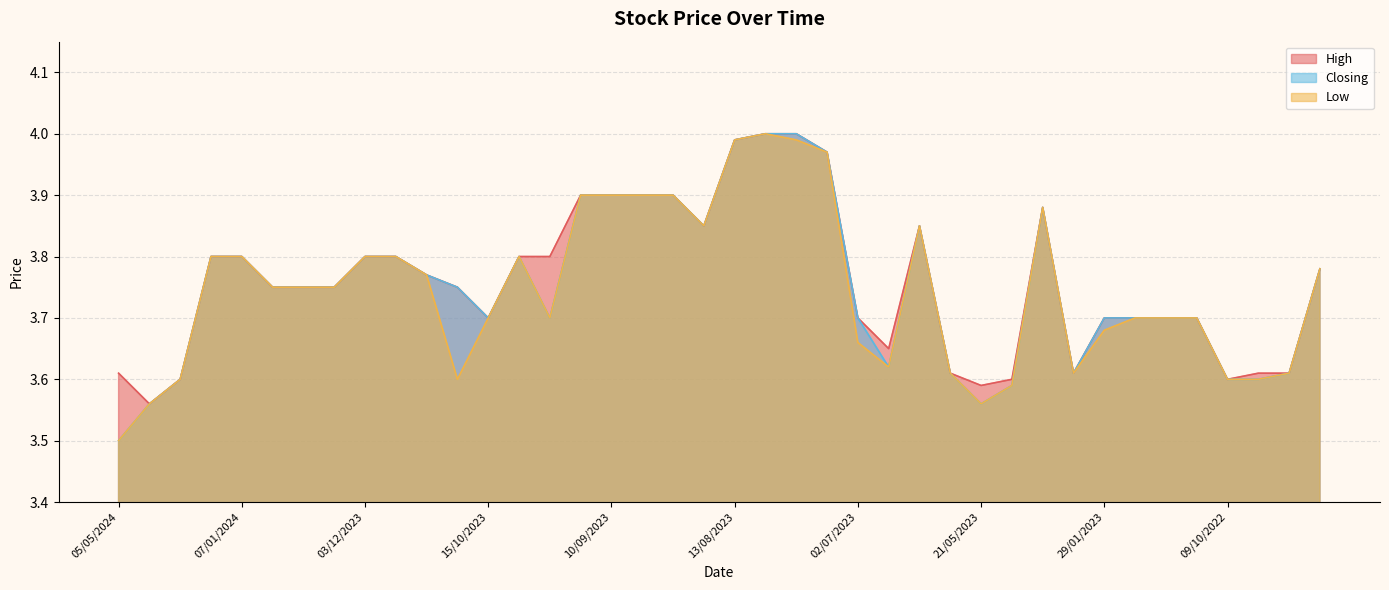

Which series changed the most between 21/05/2023 and 22/01/2023?

Low